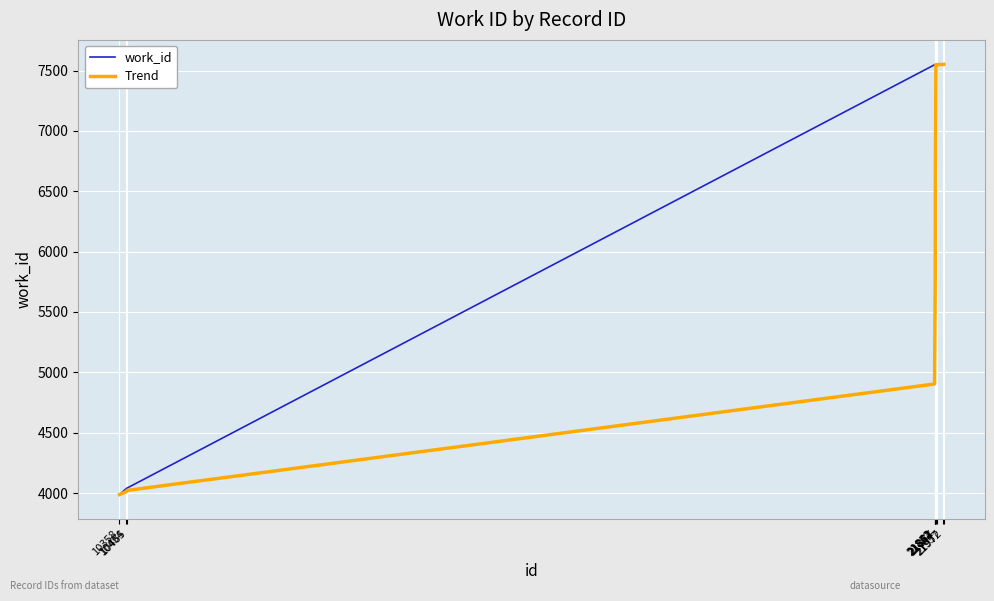

True or false: Trend has a value of 4012.0 at 10454.

True